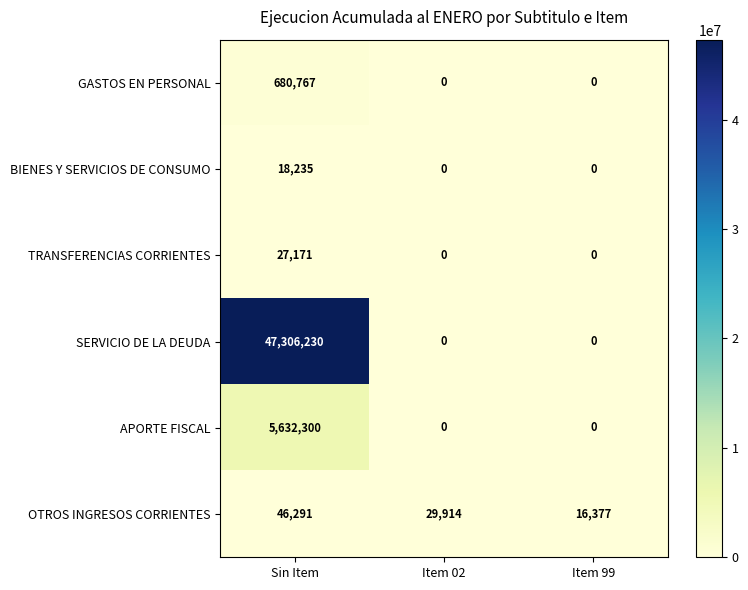

At which category is the sum across all series the highest?

Sin Item